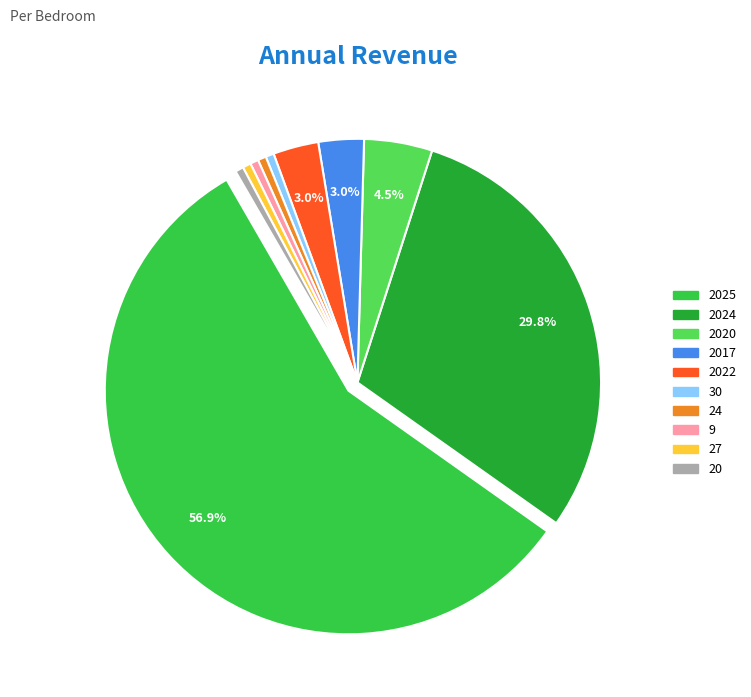

Is there any slice that represents more than half of the pie?

Yes